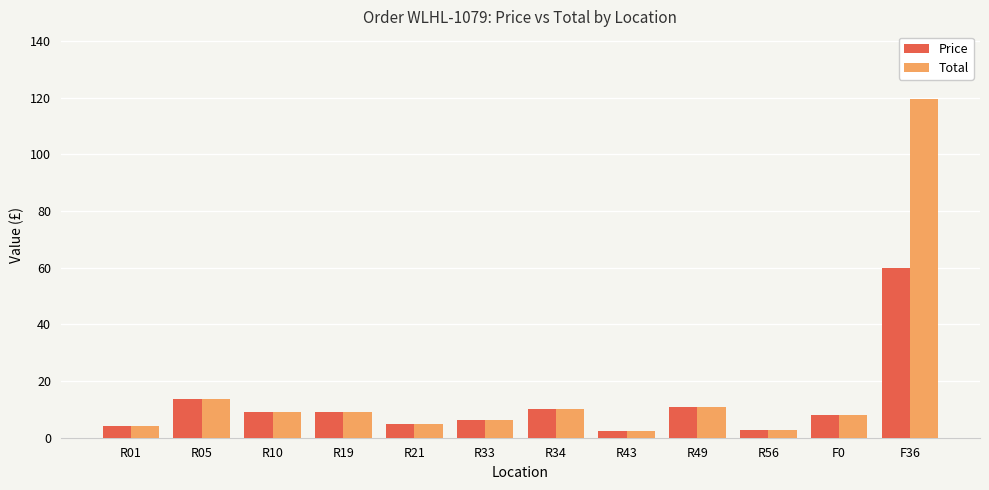

At which category is the sum across all series the highest?

F36